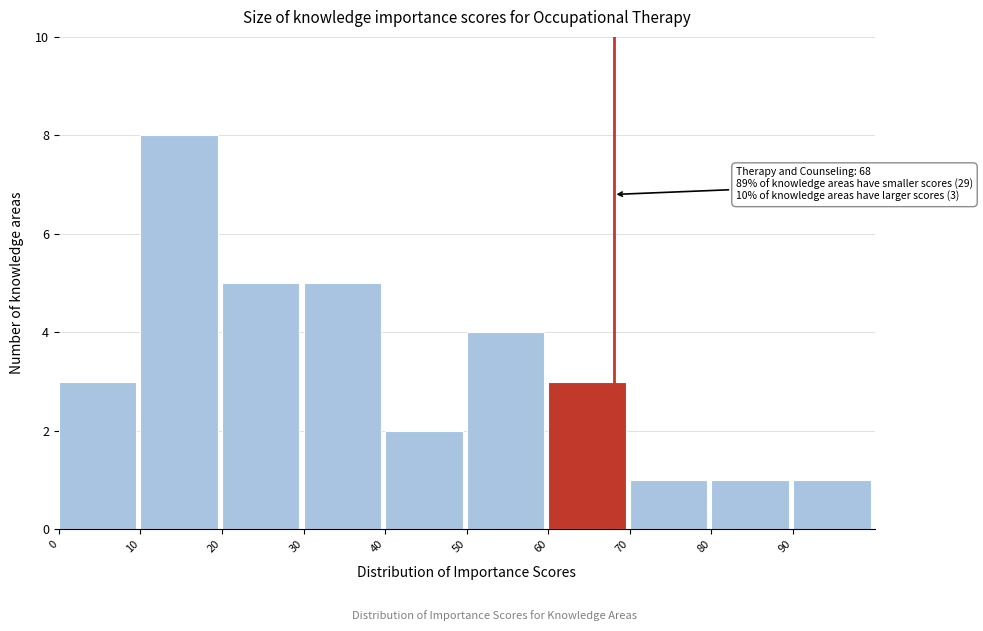

Over which range of the x-axis is the bar tallest?

10 to 20